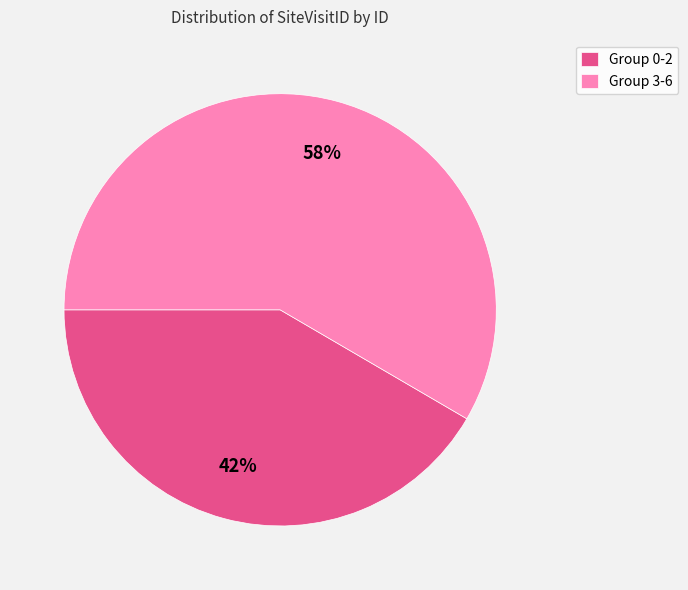

Count the number of slices in the pie.

2